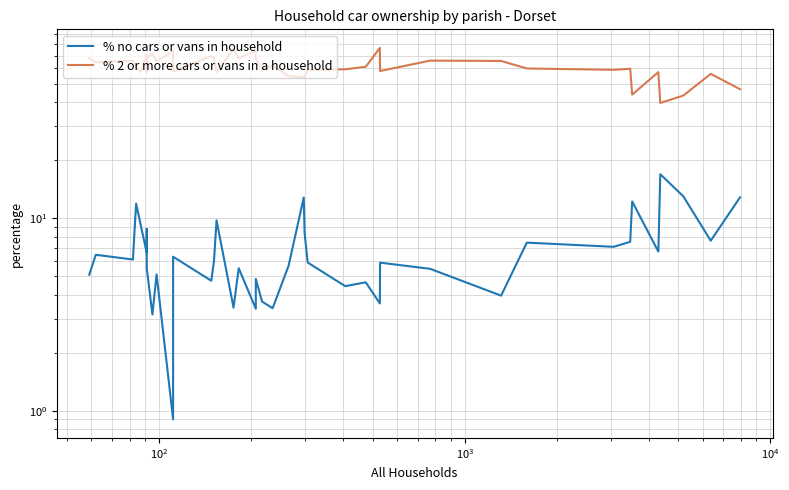

What are all the series names shown in the legend?

% no cars or vans in household, % 2 or more cars or vans in a household